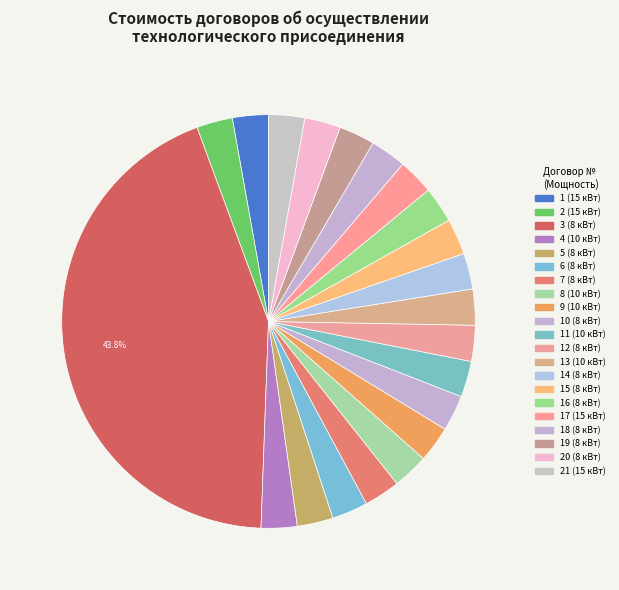

What is the smallest slice in the pie chart?

1 (15 кВт)